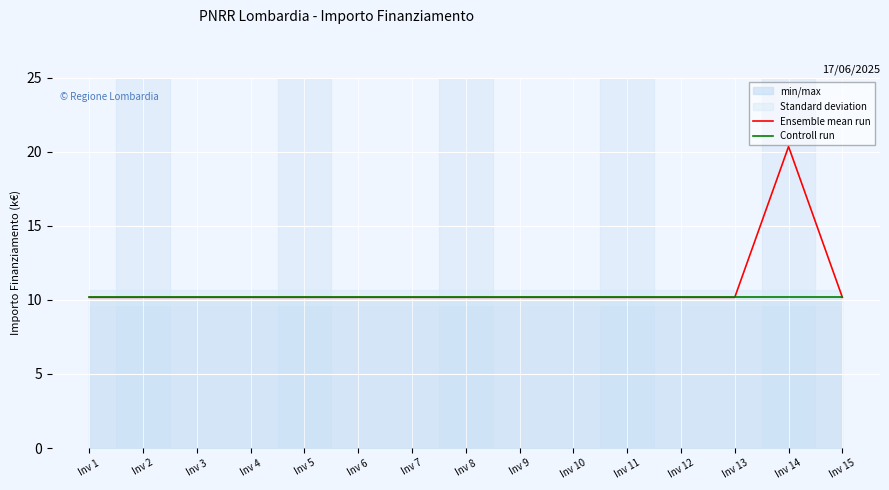

How many lines are shown in the chart?

2